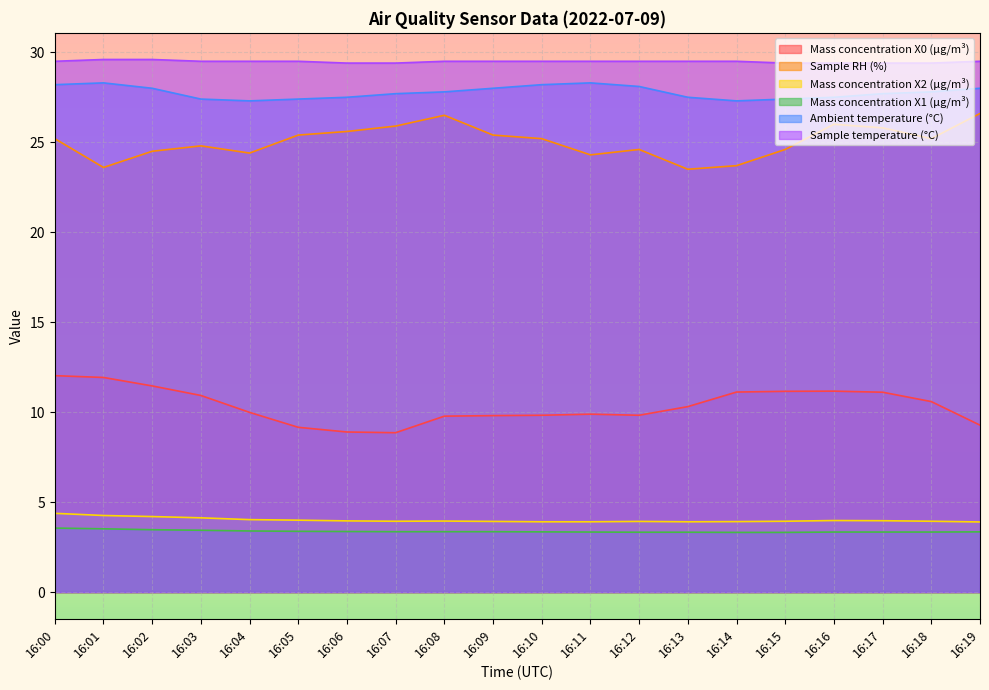

What value does the Ambient temperature (°C) series have at 16:09?

28.0